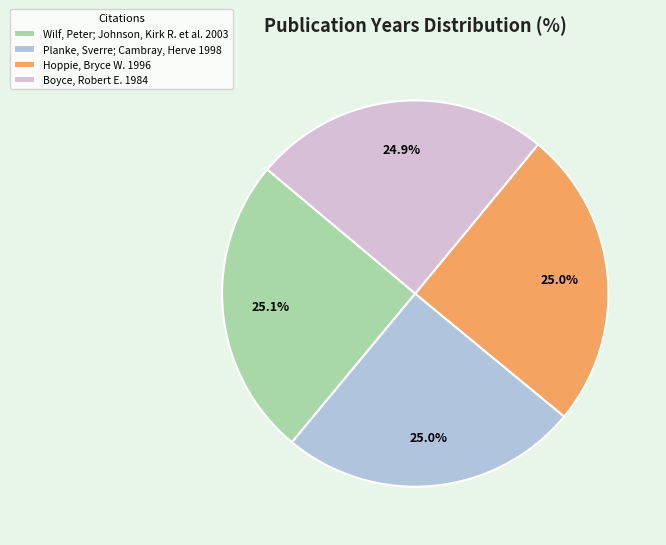

How much of the chart is everything except Hoppie, Bryce W. 1996?

75.0%